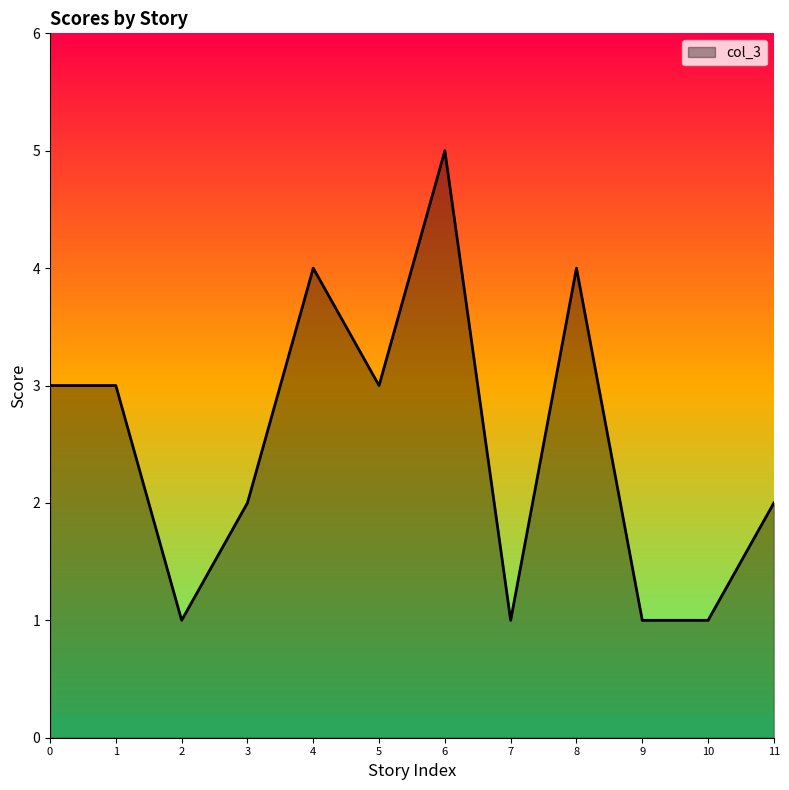

Reading right to left, what are all the values shown in this chart?

11=2	10=1	9=1	8=4	7=1	6=5	5=3	4=4	3=2	2=1	1=3	0=3